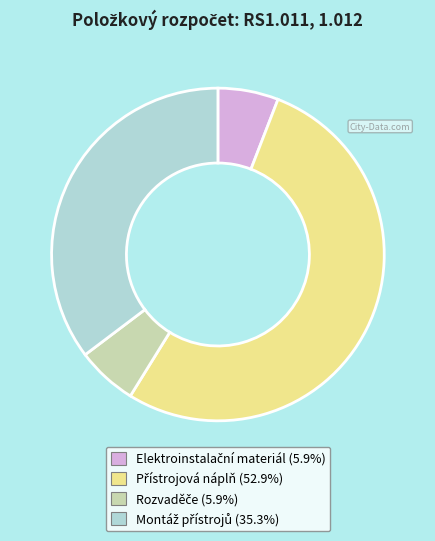

Does any single category account for the majority?

Yes